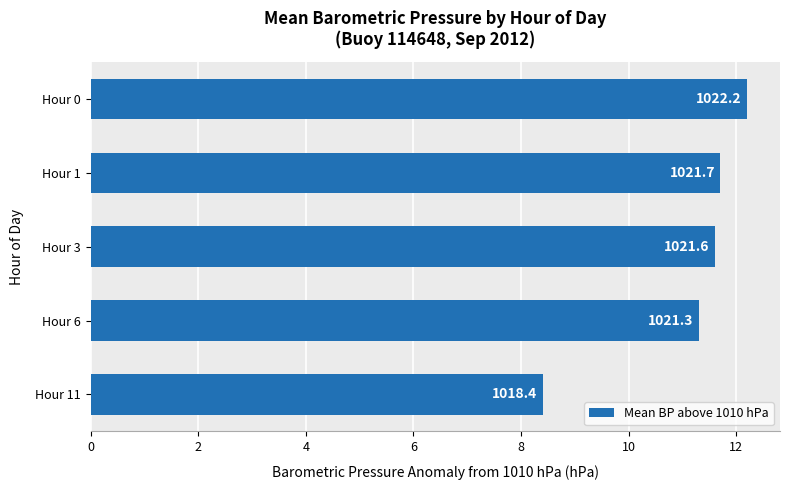

What is the difference between the second highest and minimum values?

3.3